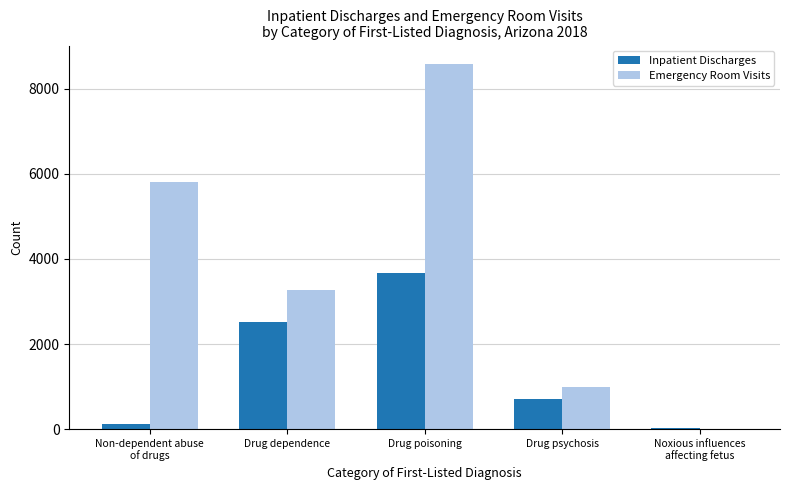

At which category is the sum across all series the highest?

Drug poisoning